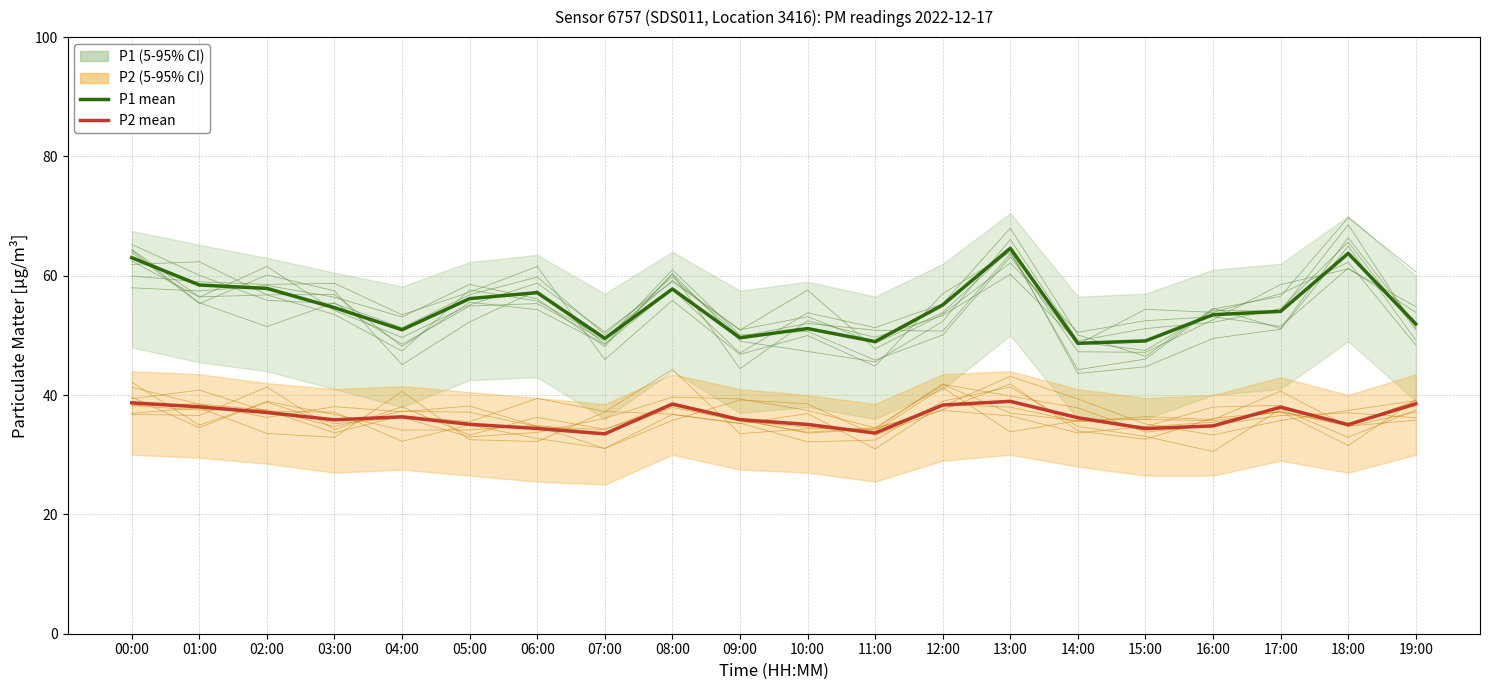

What is the lowest value of the P1 mean series?

48.7